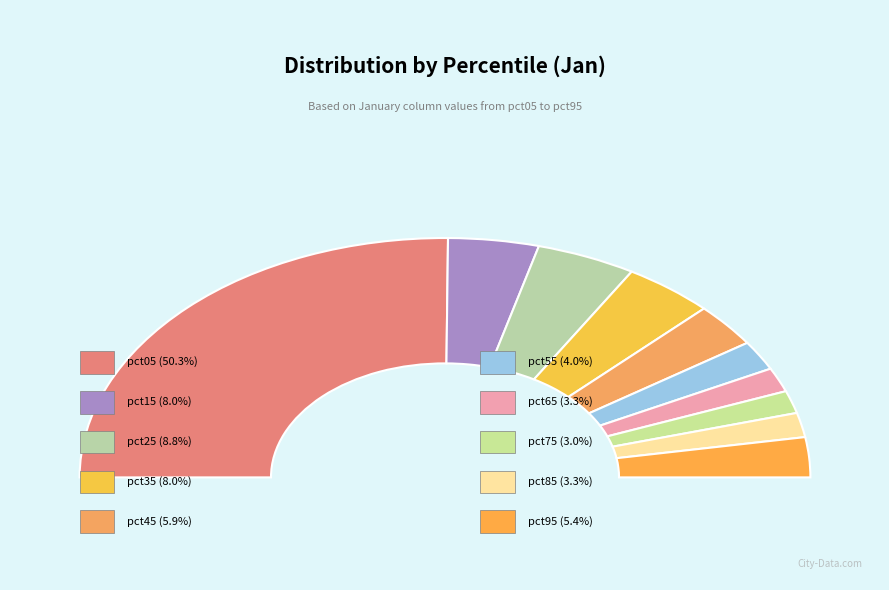

What percentage do pct65 and pct95 together represent?

8.7%